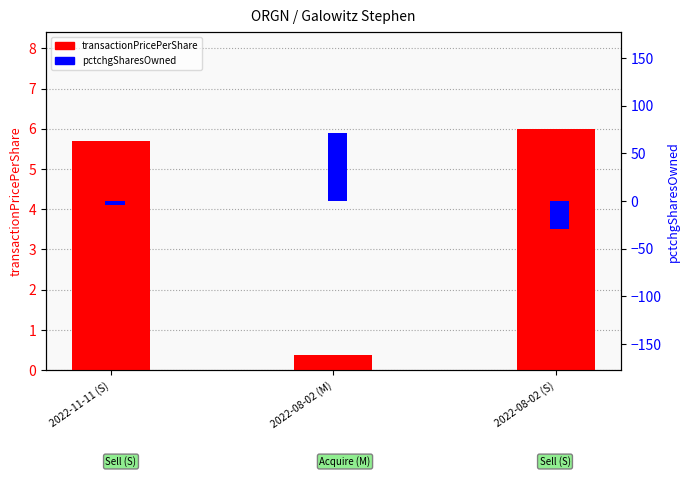

How many data points in pctchgSharesOwned are above -4?

1